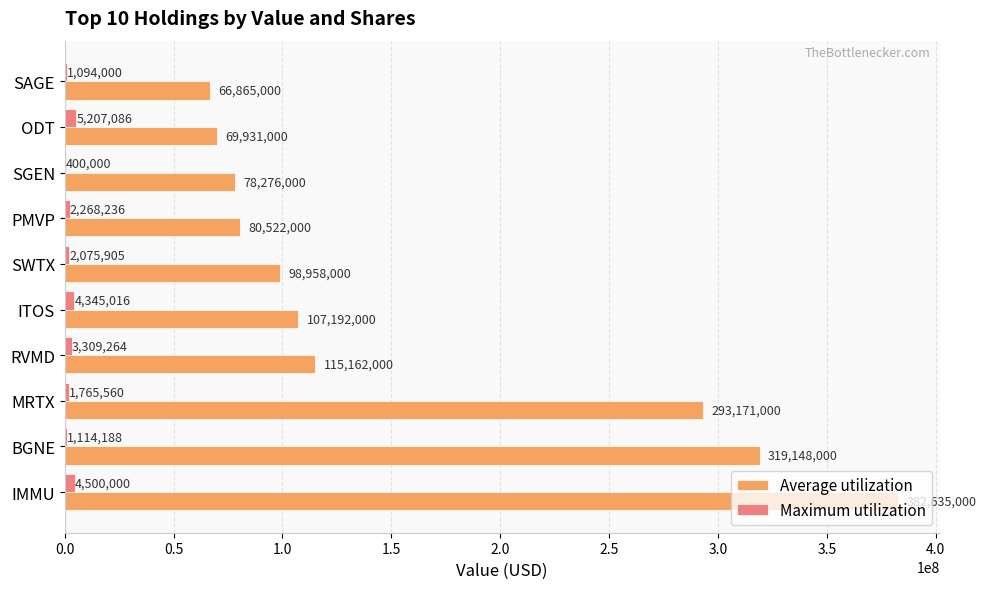

At which category is the sum across all series the highest?

IMMU